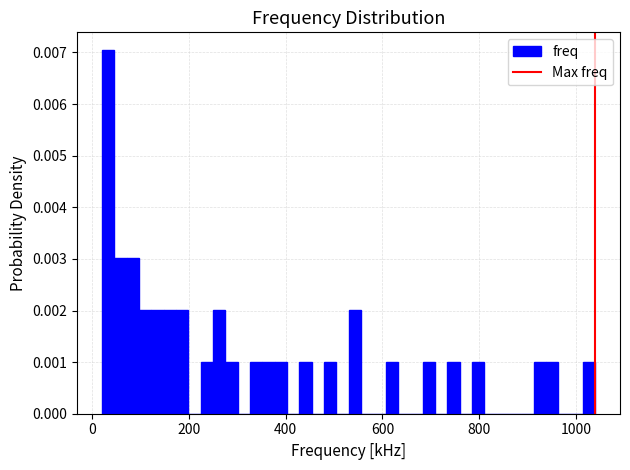

Read against the x-axis, roughly where is the centre of the tallest bar?

40